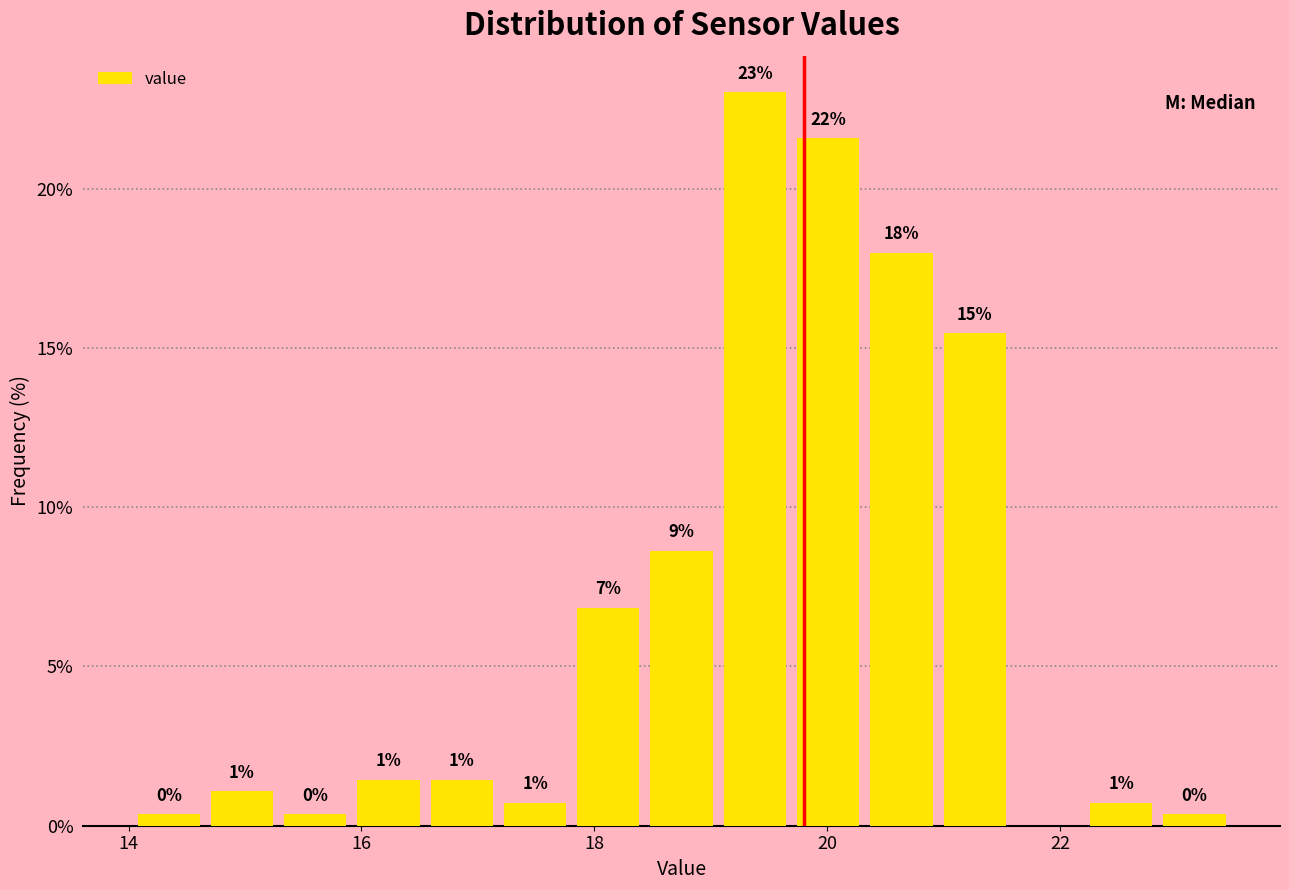

Read against the x-axis, roughly where is the centre of the tallest bar?

19.4